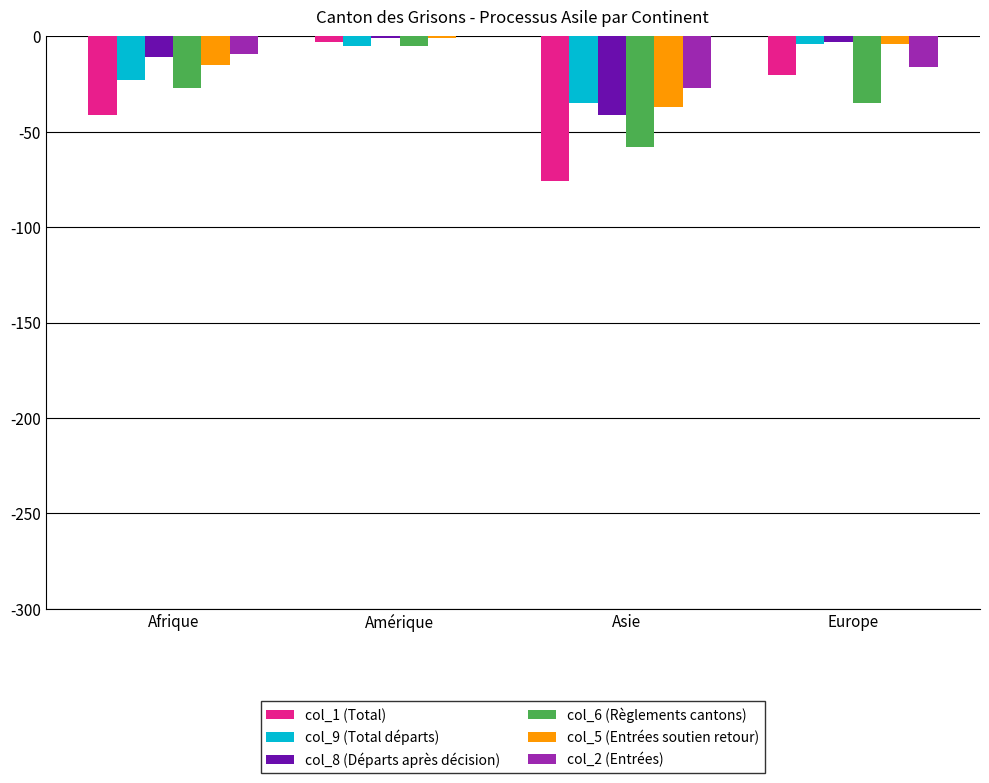

How many values in the col_6 (Règlements cantons) series exceed -27?

1